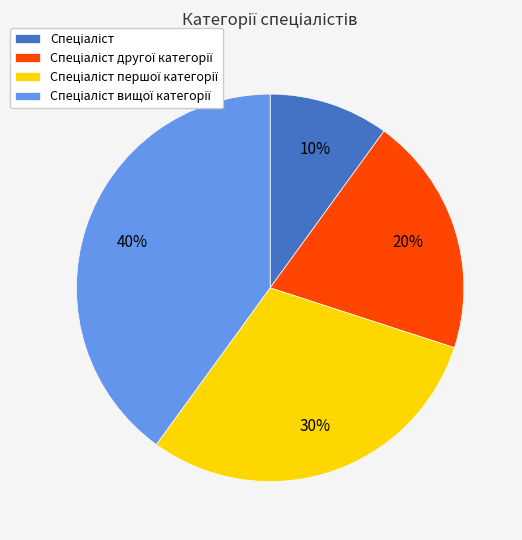

Is there any slice that represents more than half of the pie?

No